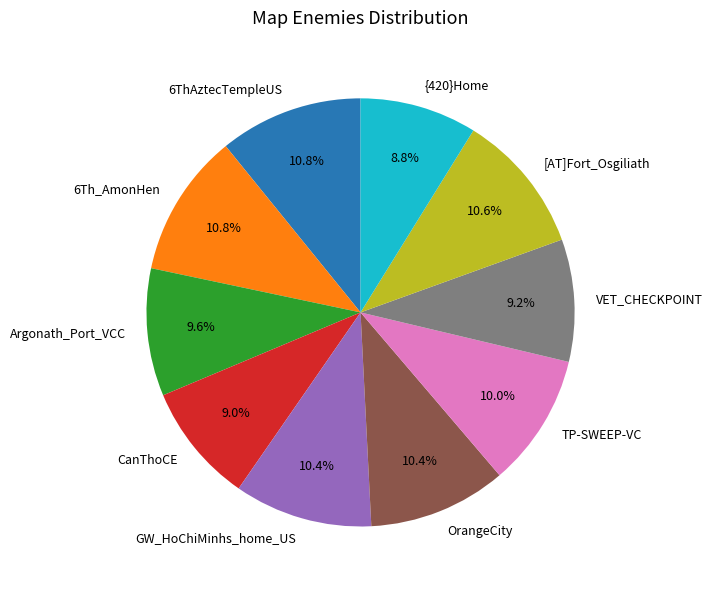

Count the number of slices in the pie.

10